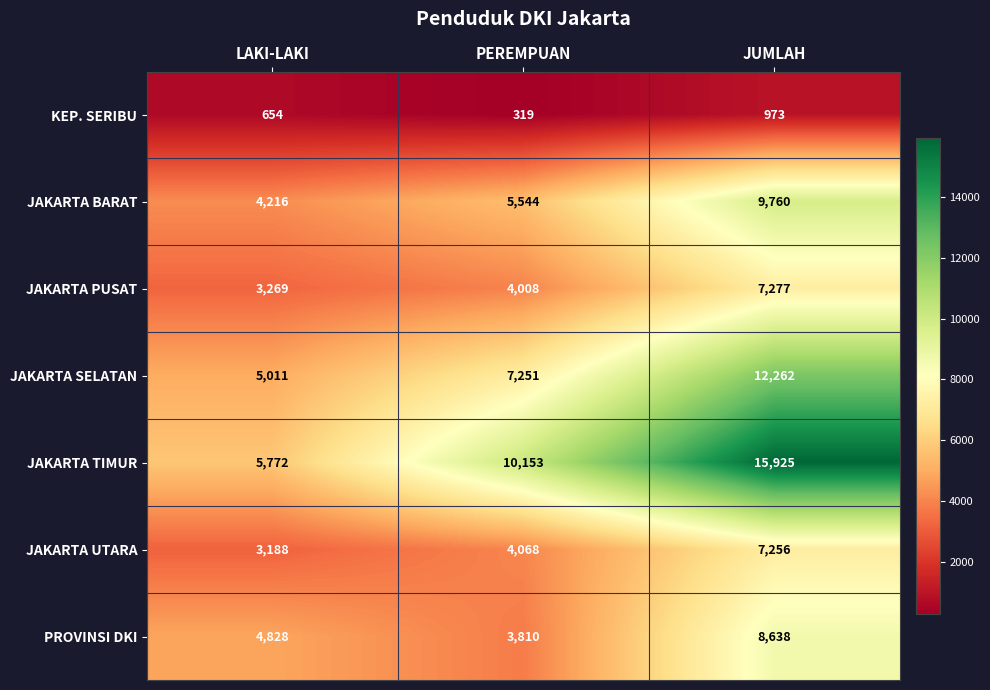

List the series in order of their peak value, highest first.

JAKARTA TIMUR, JAKARTA SELATAN, JAKARTA BARAT, PROVINSI DKI, JAKARTA PUSAT, JAKARTA UTARA, KEP. SERIBU